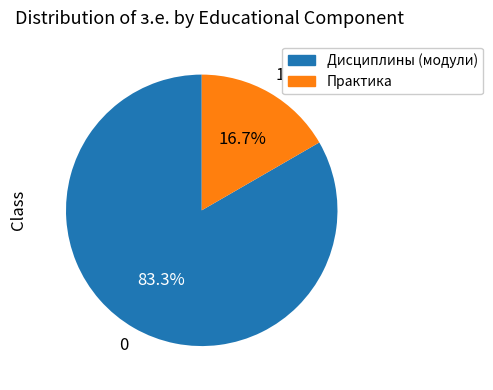

What is the total percentage of Дисциплины (модули) and Практика?

100.0%